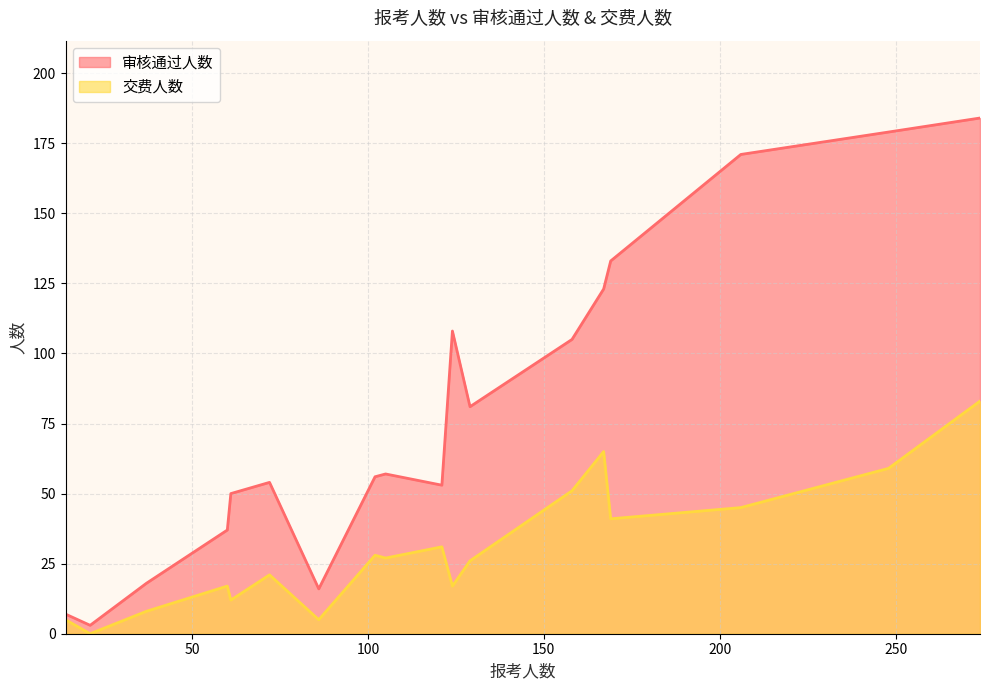

What is the total value across all series at 86?

21